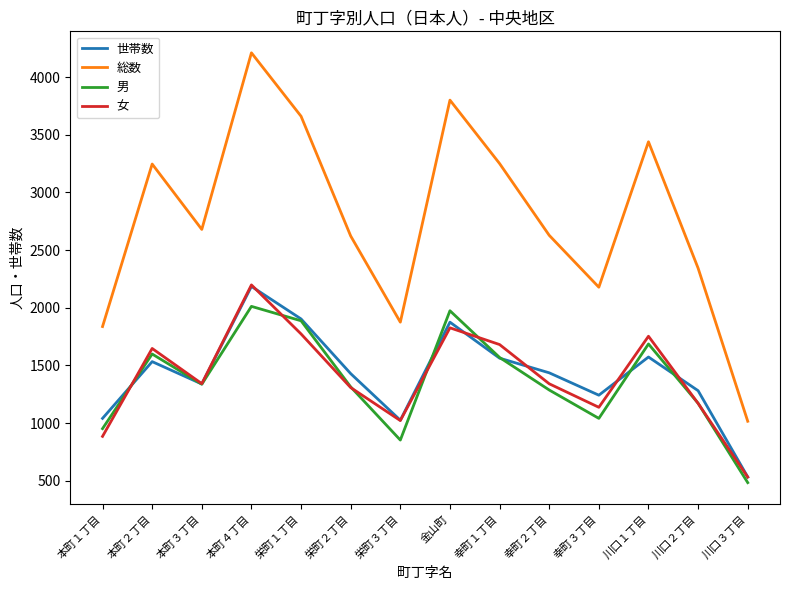

What is the minimum value shown in the chart?

484